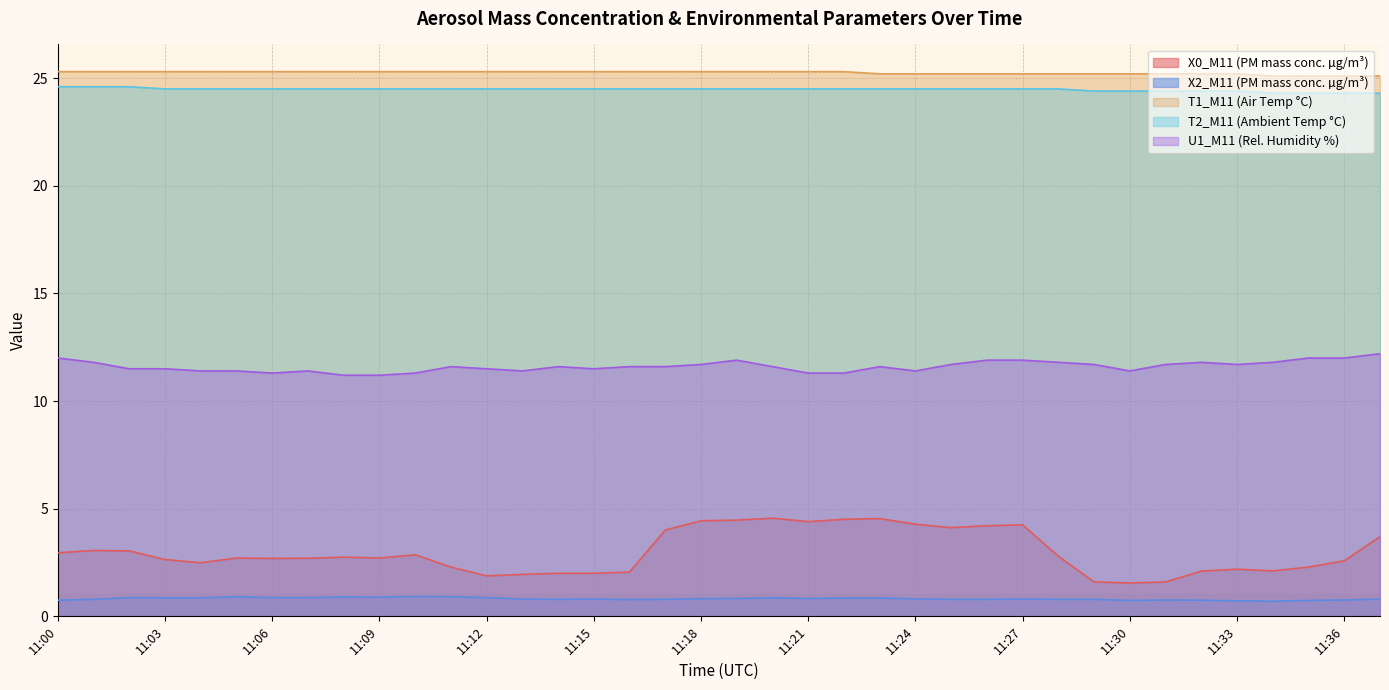

At how many categories does at least one series exceed 17?

38